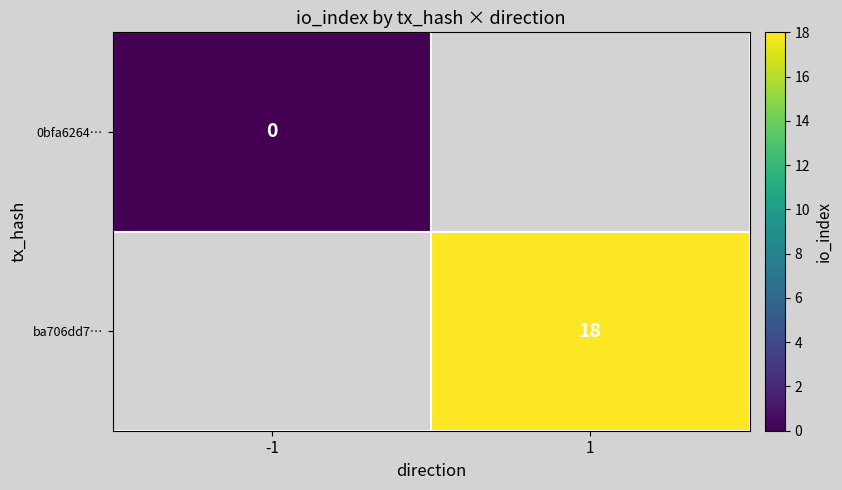

How many categories are shown in the chart?

2